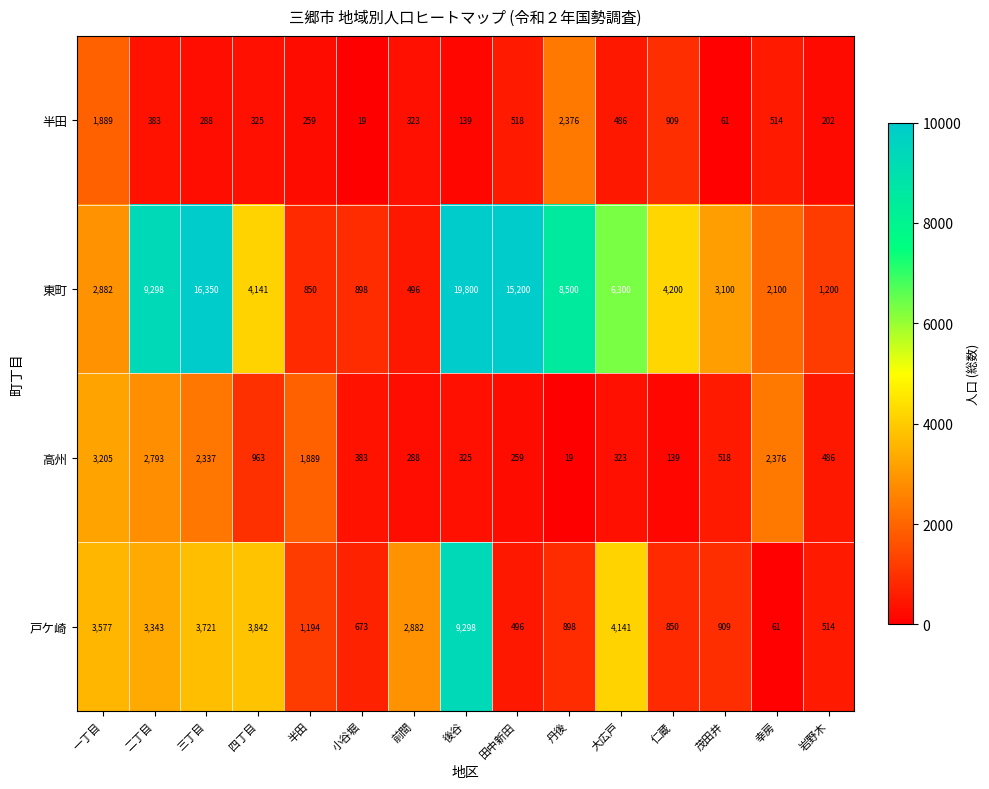

At how many categories does at least one series exceed 704?

15